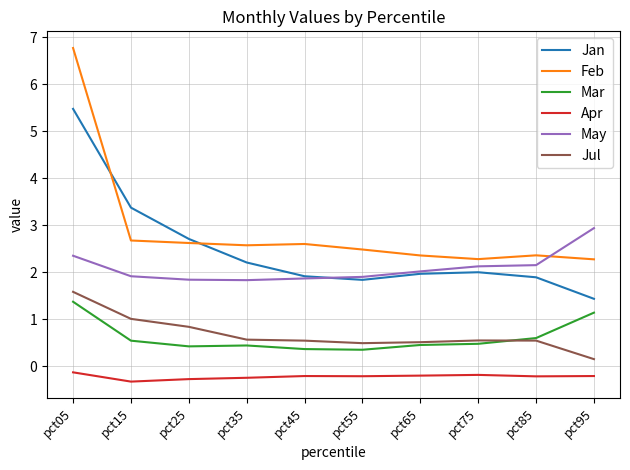

The value of May at pct05 is 0.9. True or false?

False